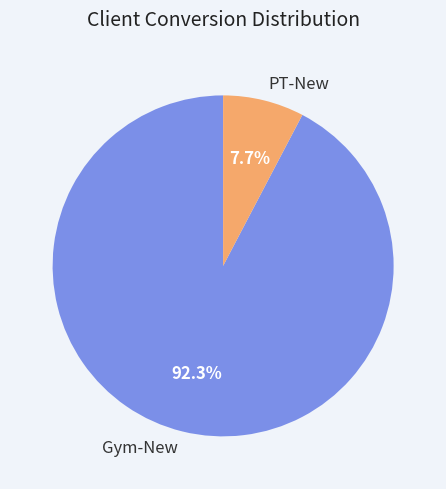

To the nearest percent, what is the difference between the largest and smallest slice percentages?

85%